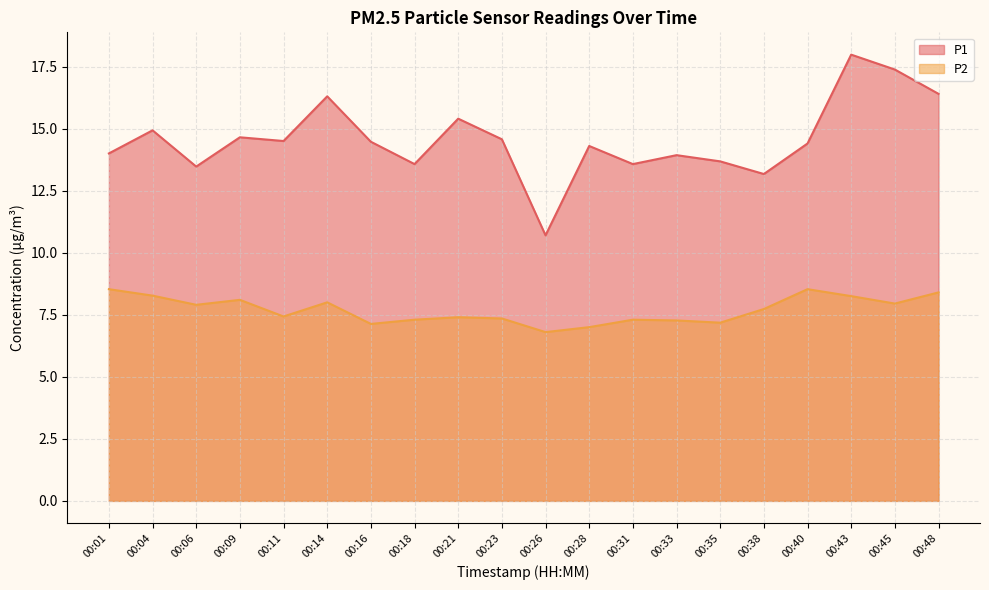

What is the lowest value of the P2 series?

6.8